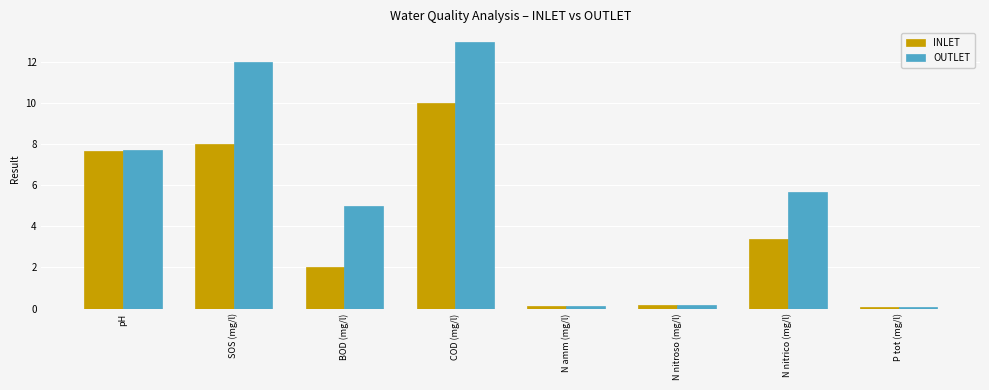

Are the bars grouped side by side (vs. stacked)?

Yes